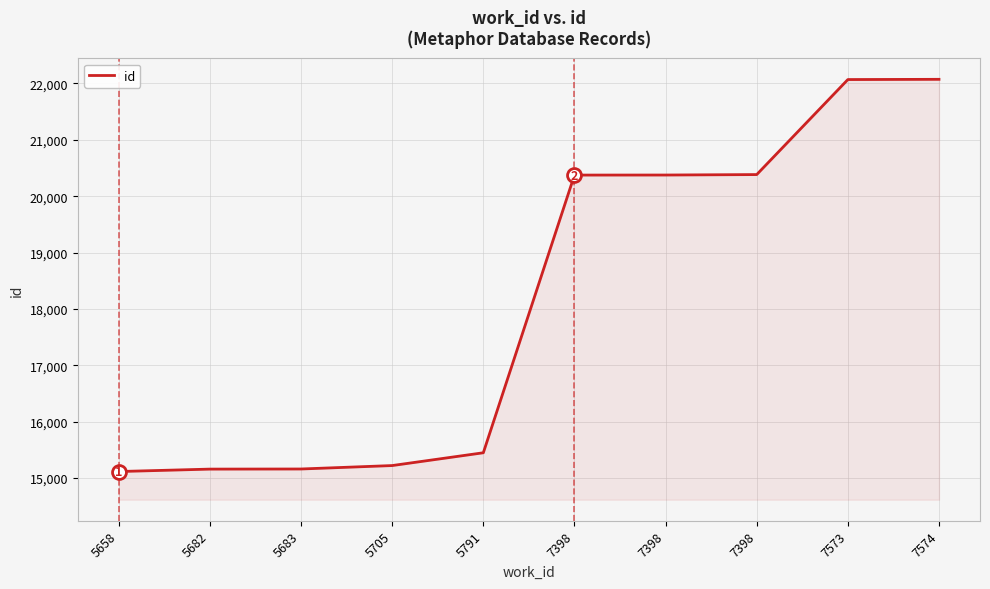

What is the smallest value displayed?

15114